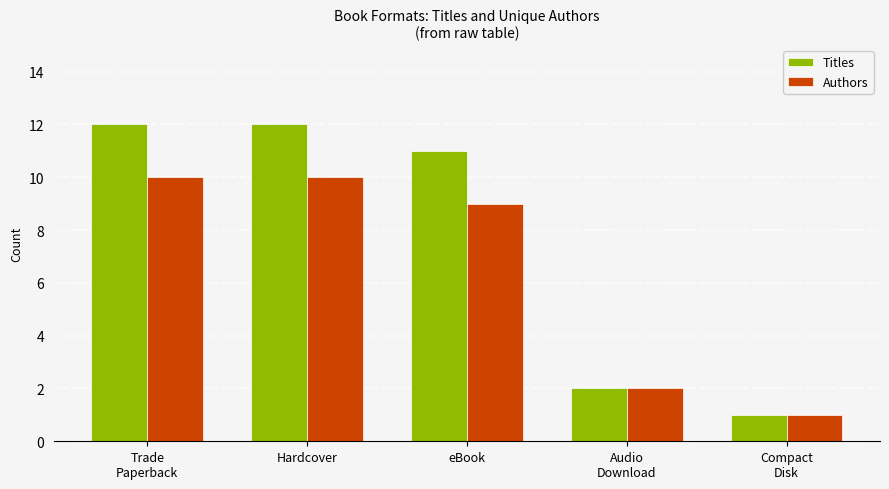

The value of Authors at Trade
Paperback is 10. True or false?

True